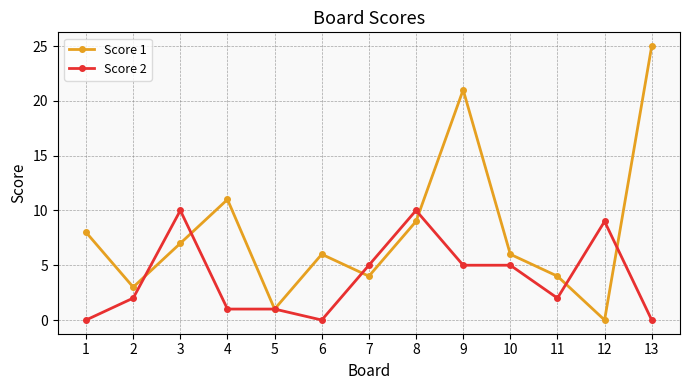

How many distinct data groups are displayed?

2